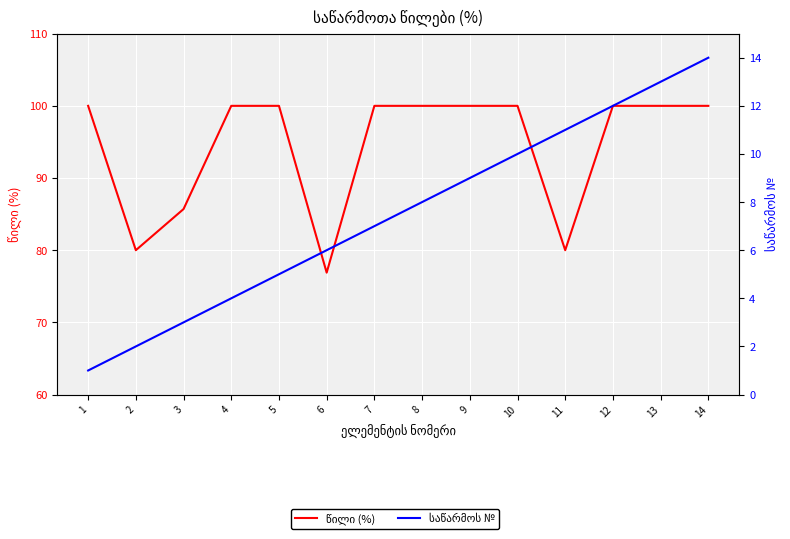

Reading right to left, extract all data points from this chart.

წილი (%): 100.0	100.0	100.0	80.0	100.0	100.0	100.0	100.0	76.9	100.0	100.0	85.7	80.0	100.0
საწარმოს №: 14.0	13.0	12.0	11.0	10.0	9.0	8.0	7.0	6.0	5.0	4.0	3.0	2.0	1.0